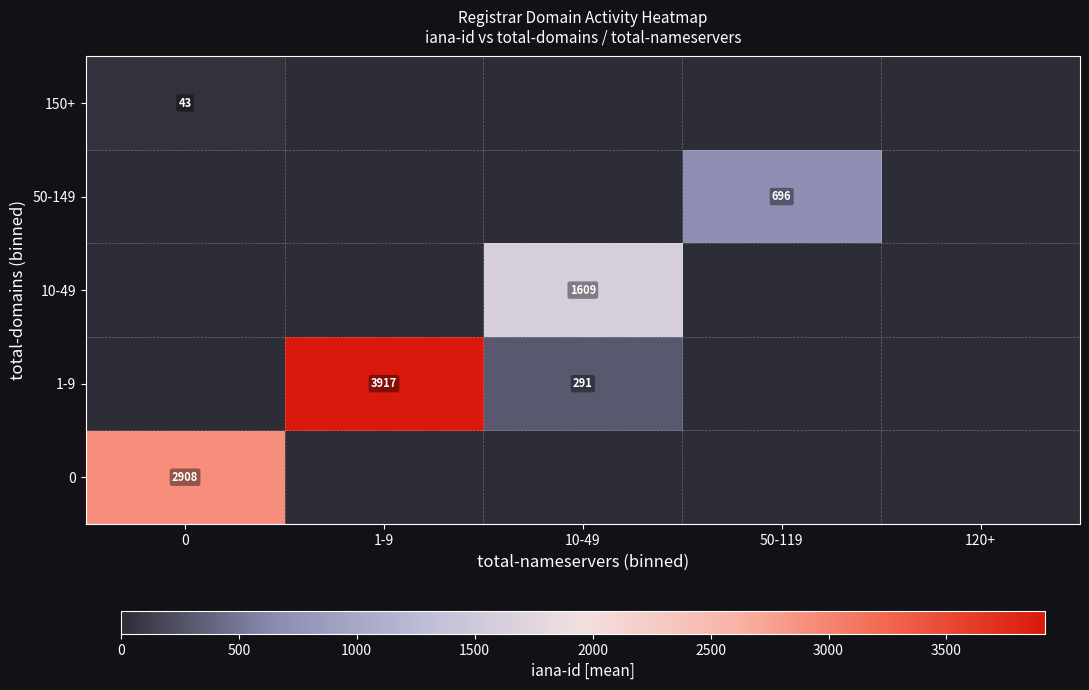

The 10-49 series shows 565 at 10-49. True or false?

False